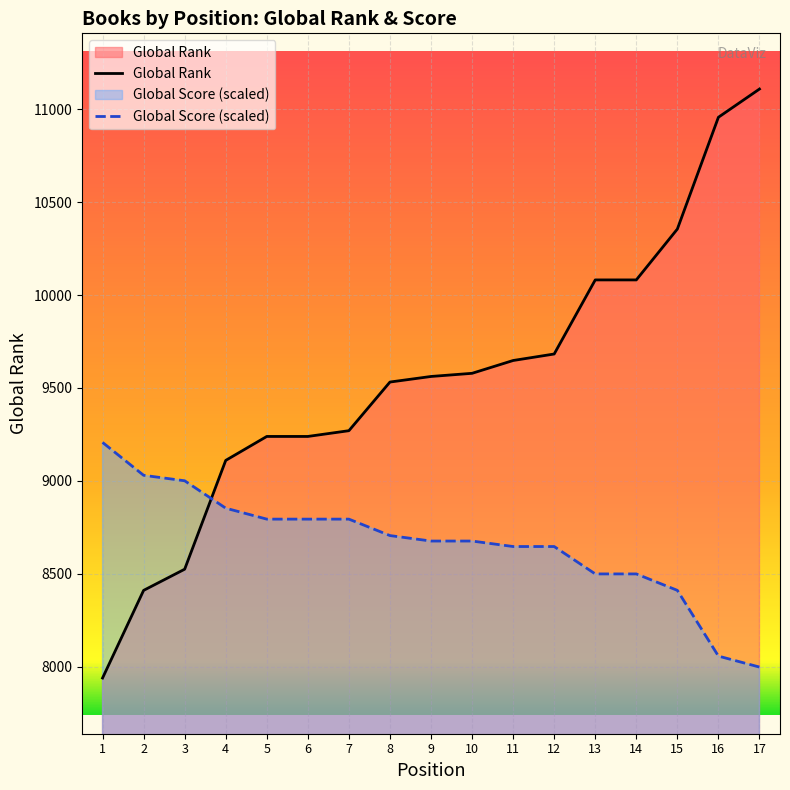

At which label does Global Rank reach its peak?

17